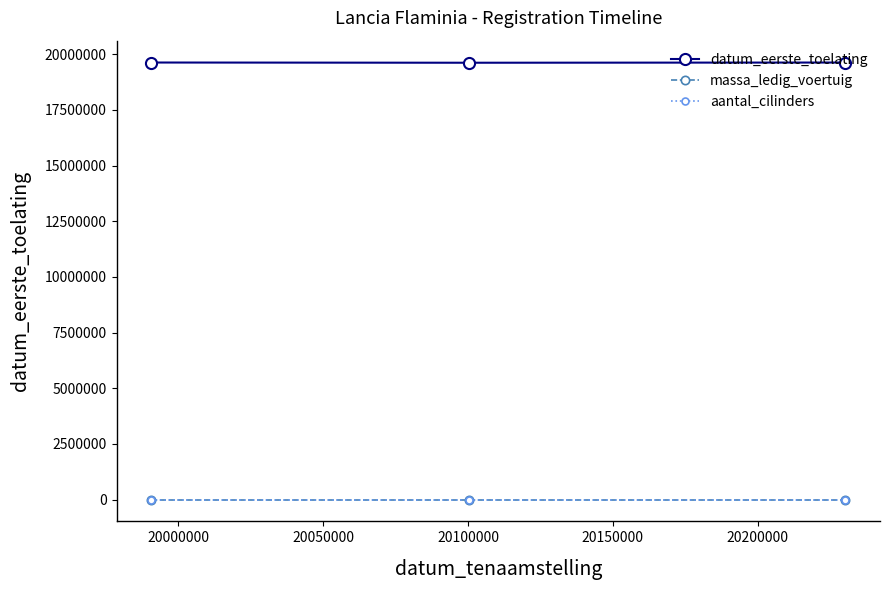

What is the sum of all datum_eerste_toelating values?

58881558